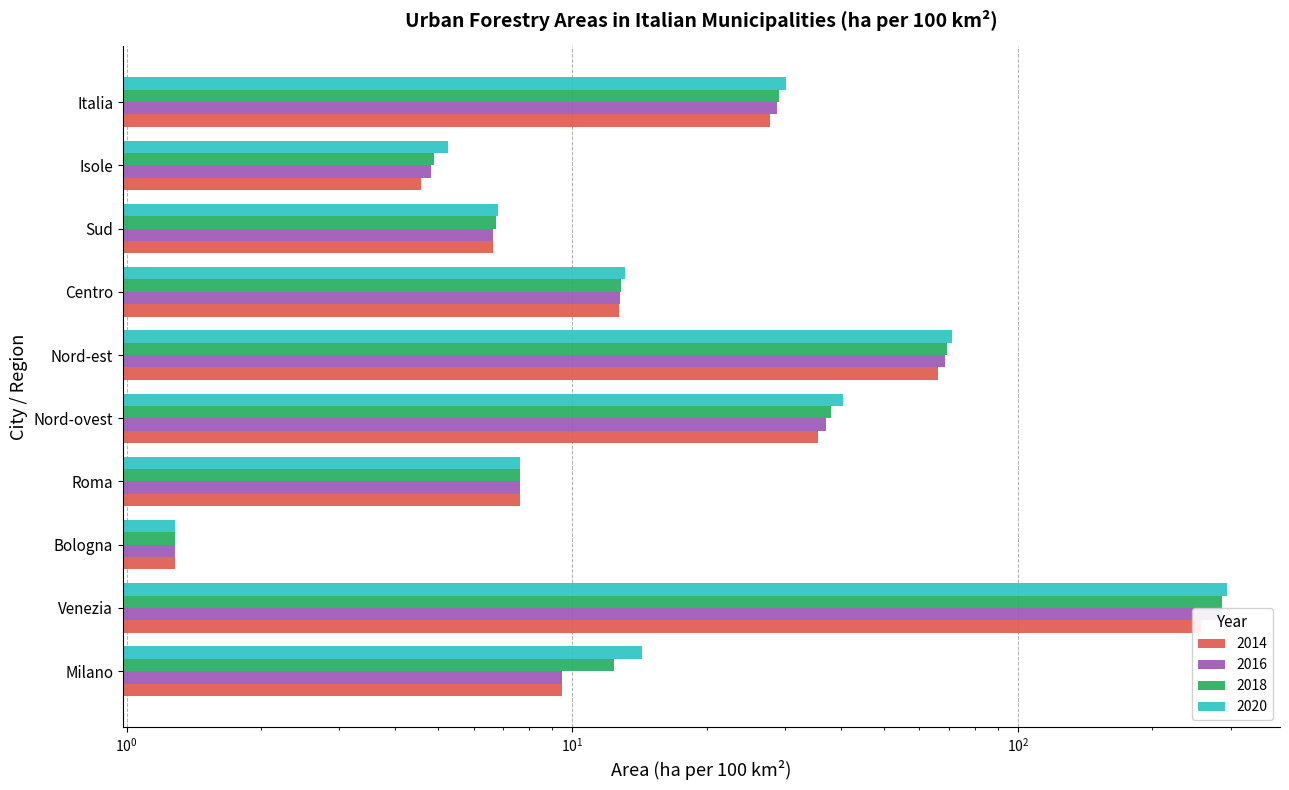

Does the chart contain stacked bars?

No